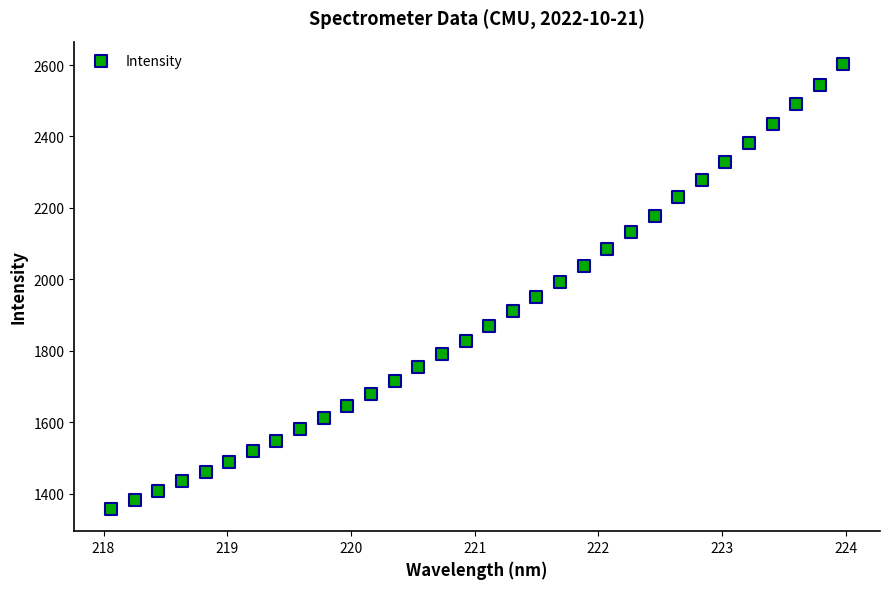

What is the range of X values (max minus min)?

5.9